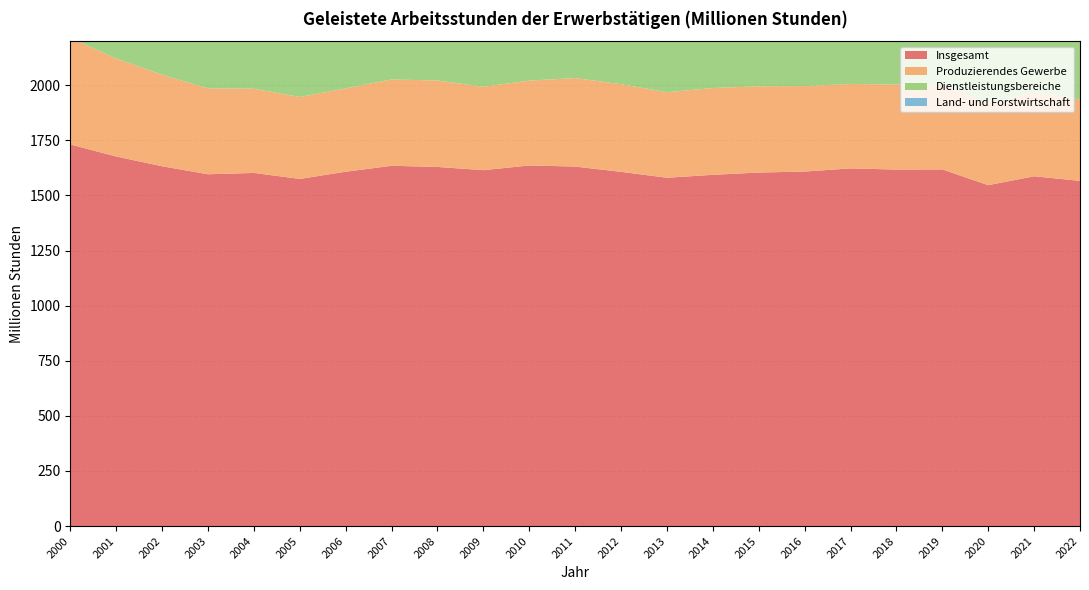

Reading right to left, extract all data points from this chart.

Insgesamt: 1566.4	1587.1	1546.7	1618.2	1617.5	1622.9	1608.5	1604.0	1593.7	1580.4	1607.2	1631.2	1636.1	1614.9	1629.4	1634.7	1607.7	1575.1	1602.3	1596.2	1632.6	1676.9	1731.5
Produzierendes Gewerbe: 369.4	380.6	370.8	384.6	385.8	382.8	387.9	391.2	393.8	388.1	397.7	401.7	385.0	378.4	392.3	391.6	378.3	371.7	381.9	390.4	415.3	444.7	483.6
Dienstleistungsbereiche: 1157.1	1164.9	1132.8	1188.1	1185.6	1191.8	1172.3	1164.0	1152.0	1144.1	1160.6	1178.8	1201.2	1185.7	1185.5	1190.2	1178.0	1151.2	1165.0	1150.0	1161.3	1174.3	1184.7
Land- und Forstwirtschaft: 39.9	41.6	43.0	45.4	46.1	48.2	48.3	48.8	47.9	48.1	48.8	50.7	49.9	50.7	51.6	52.9	51.5	52.3	55.4	55.8	56.0	57.9	63.2